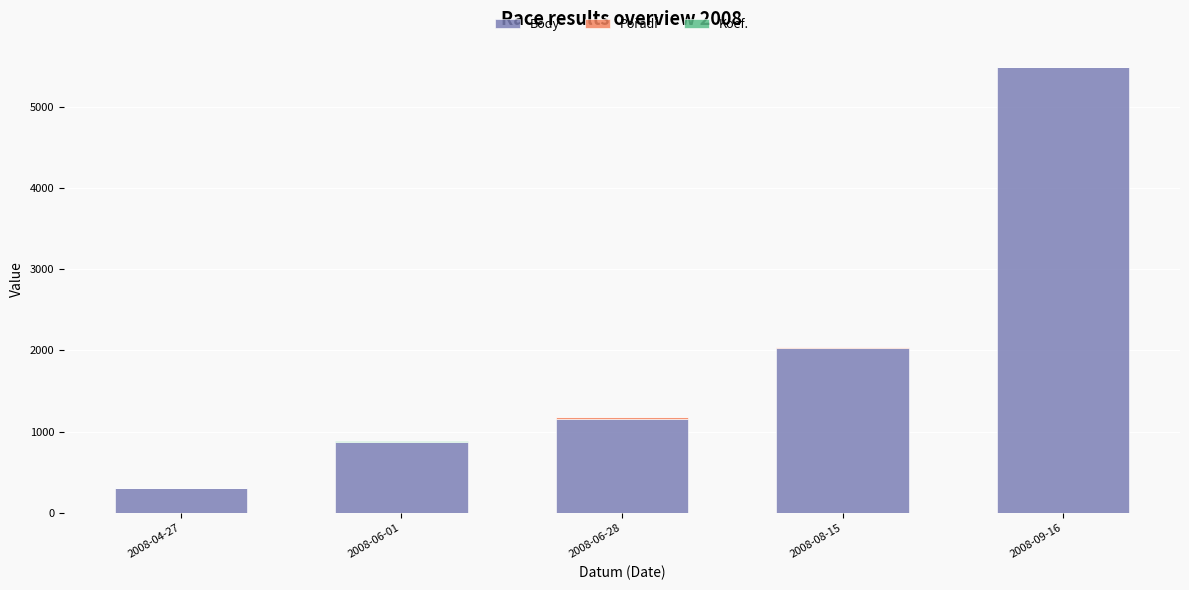

At which category is the sum across all series the highest?

2008-09-16